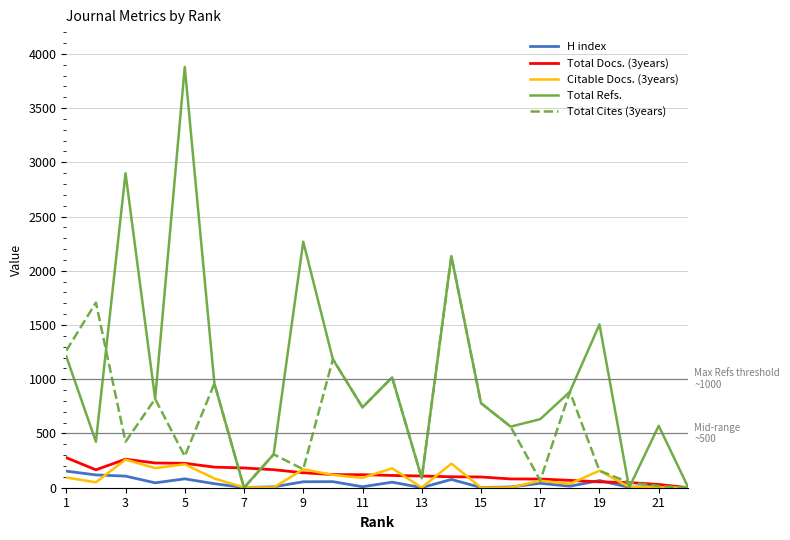

How many lines are shown in the chart?

5